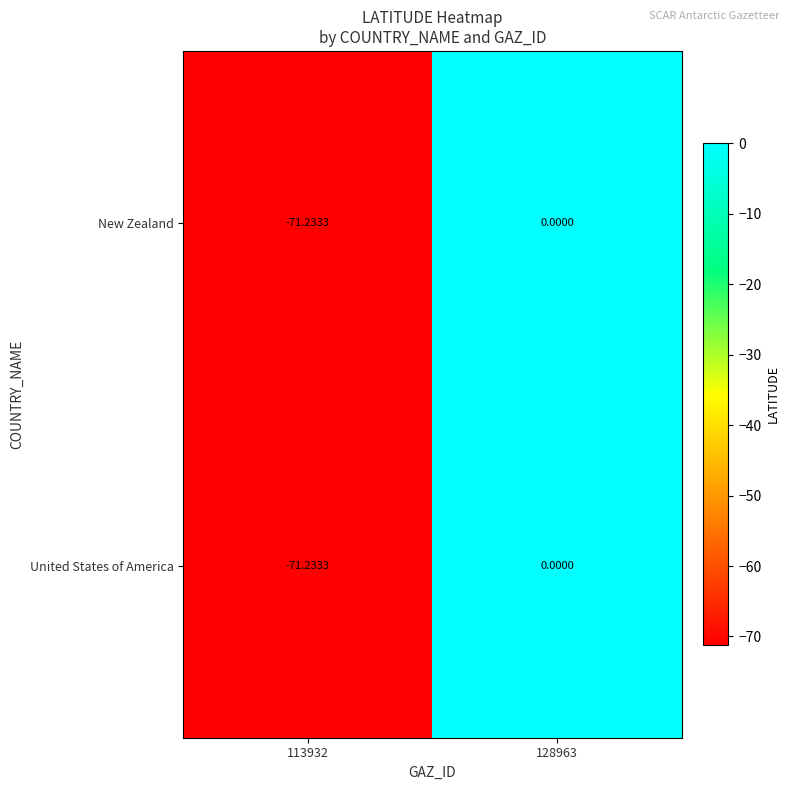

Is the value of New Zealand at 128963 greater than the value of United States of America at 113932?

Yes